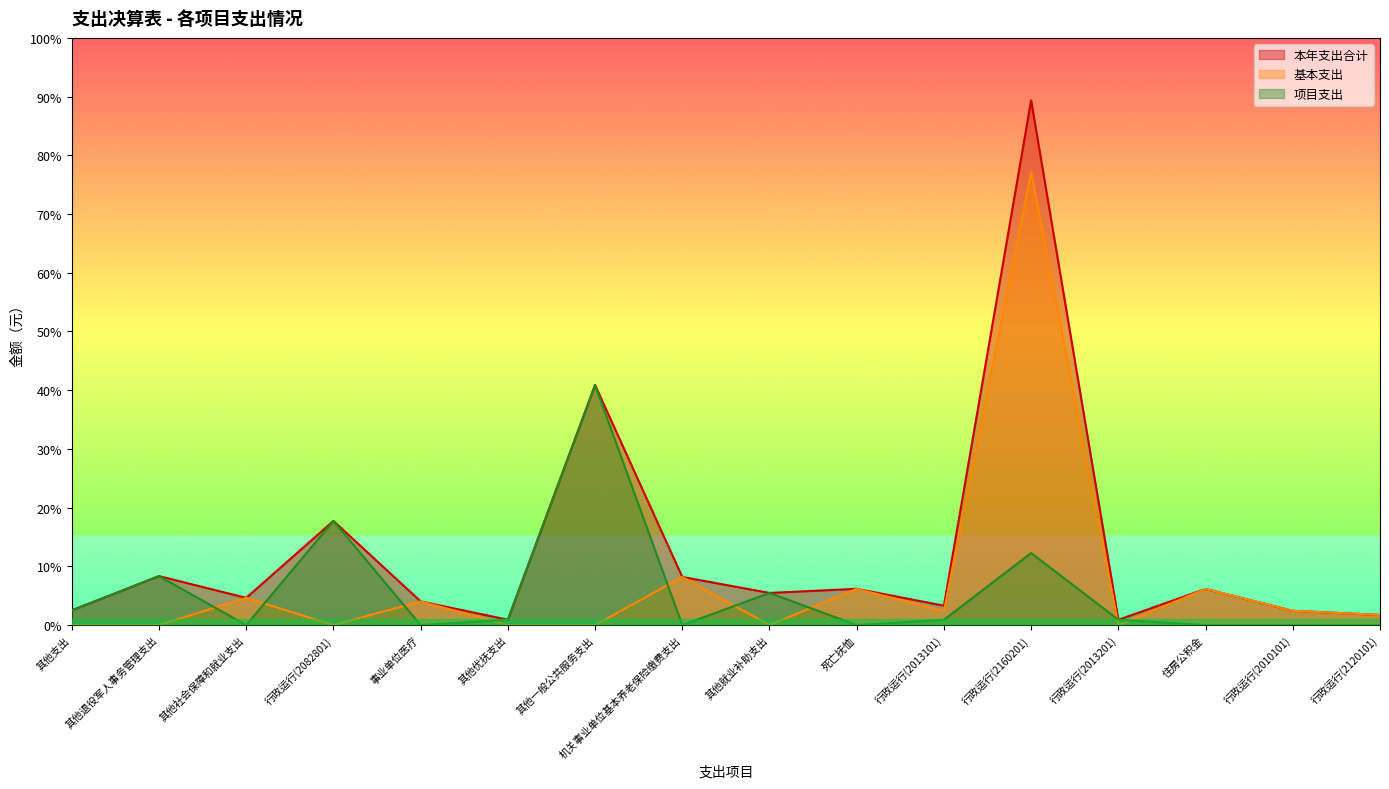

What is the difference between the maximum and second lowest values in the 本年支出合计 series?

1946117.1